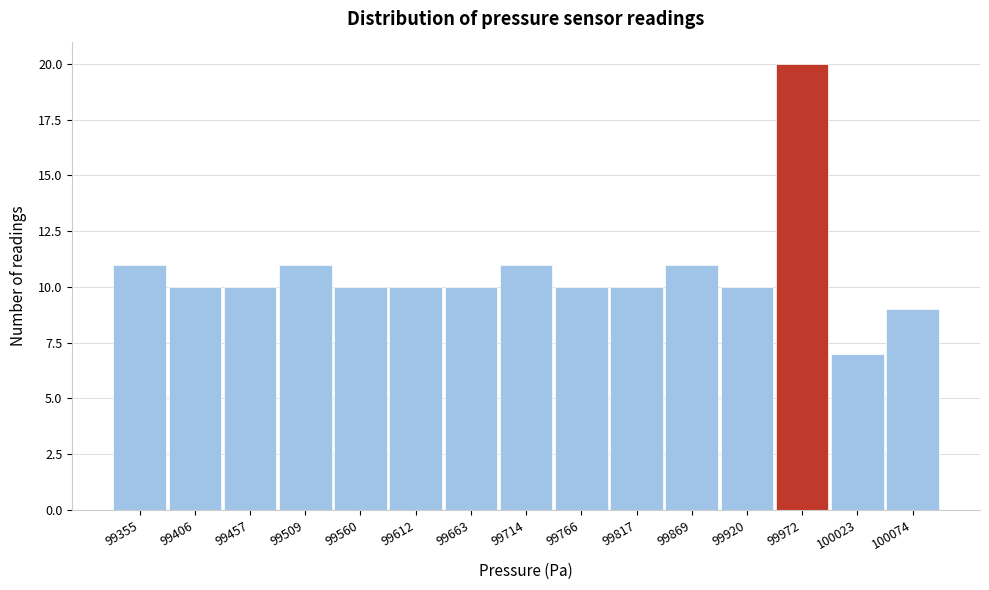

Reading right to left, what are all the values shown in this chart?

100074=9	100023=7	99972=20	99920=10	99869=11	99817=10	99766=10	99714=11	99663=10	99612=10	99560=10	99509=11	99457=10	99406=10	99355=11